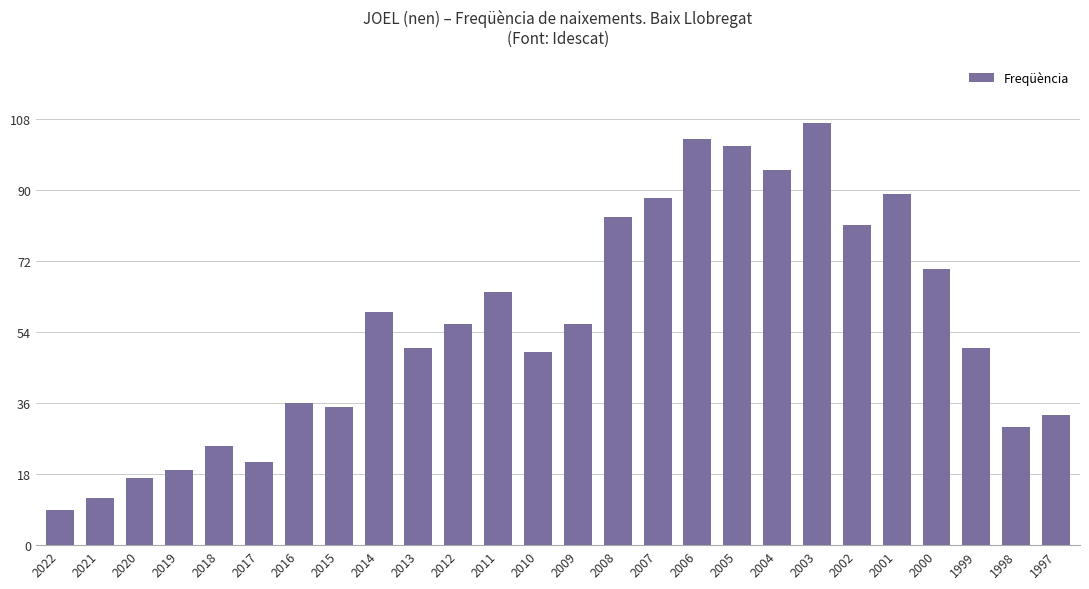

What is the value of the 7th bar from the left?

36